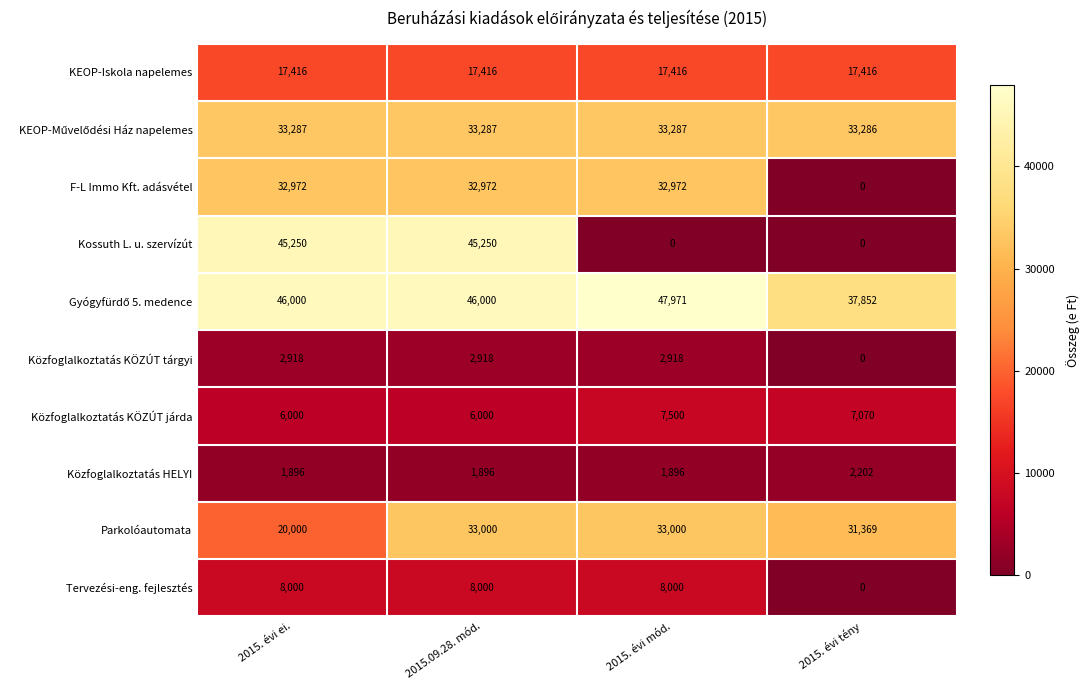

How many series are shown in this chart?

10